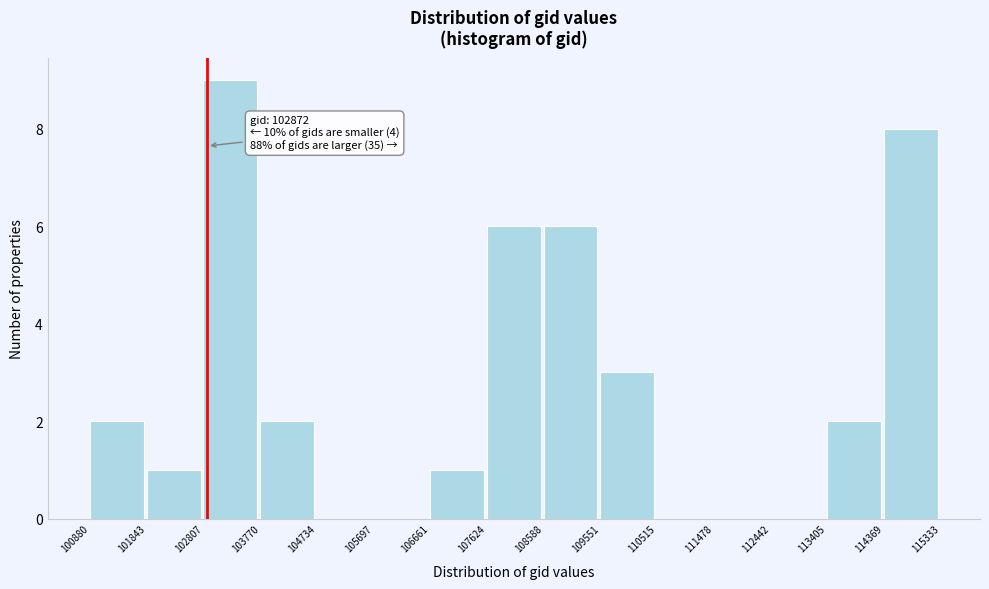

Which range on the x-axis has the tallest bar?

102807 to 103770